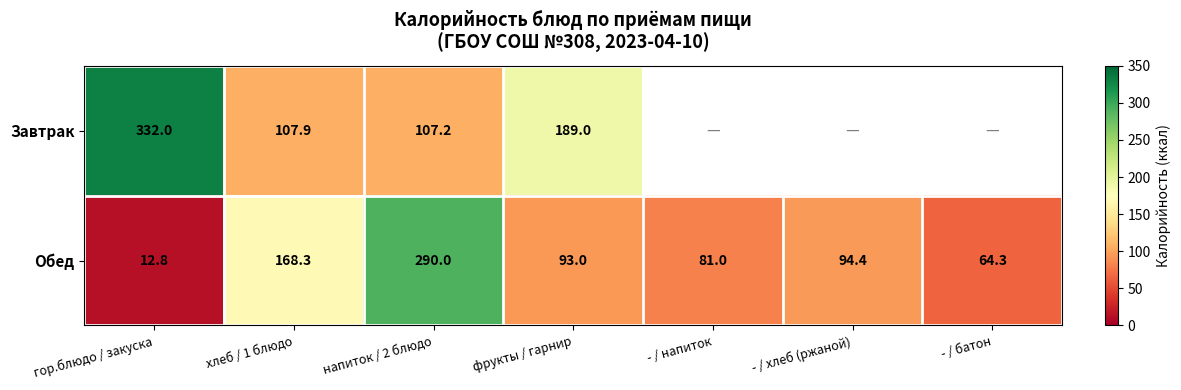

At which category does the chart reach its minimum across all series?

гор.блюдо / закуска